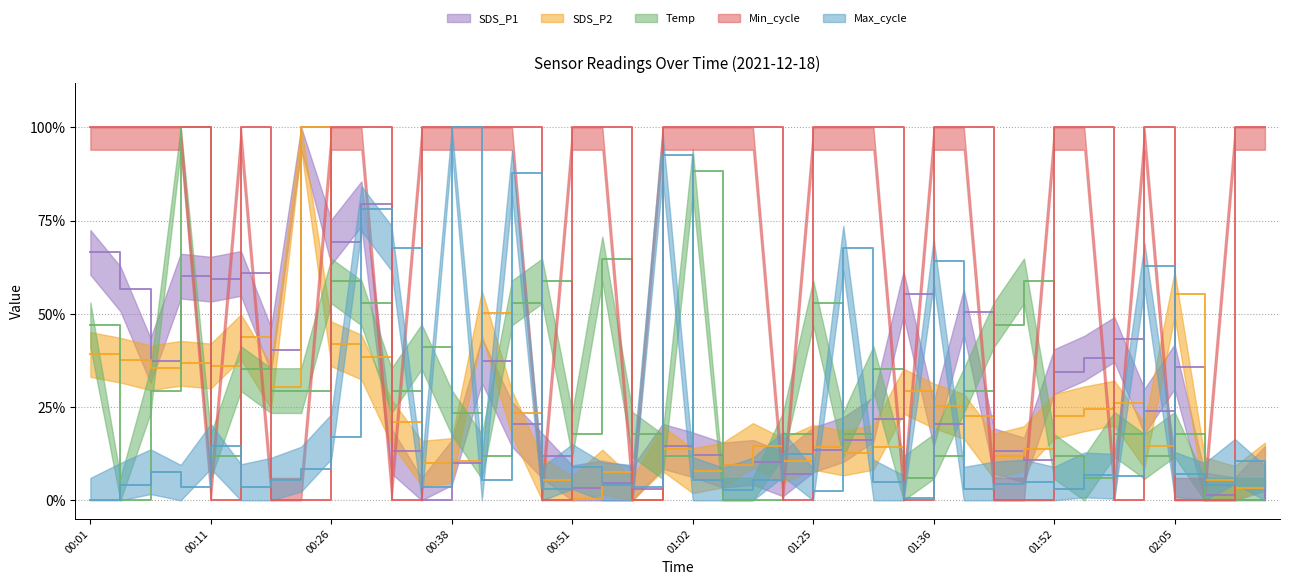

At which category is the sum across all series the highest?

00:28